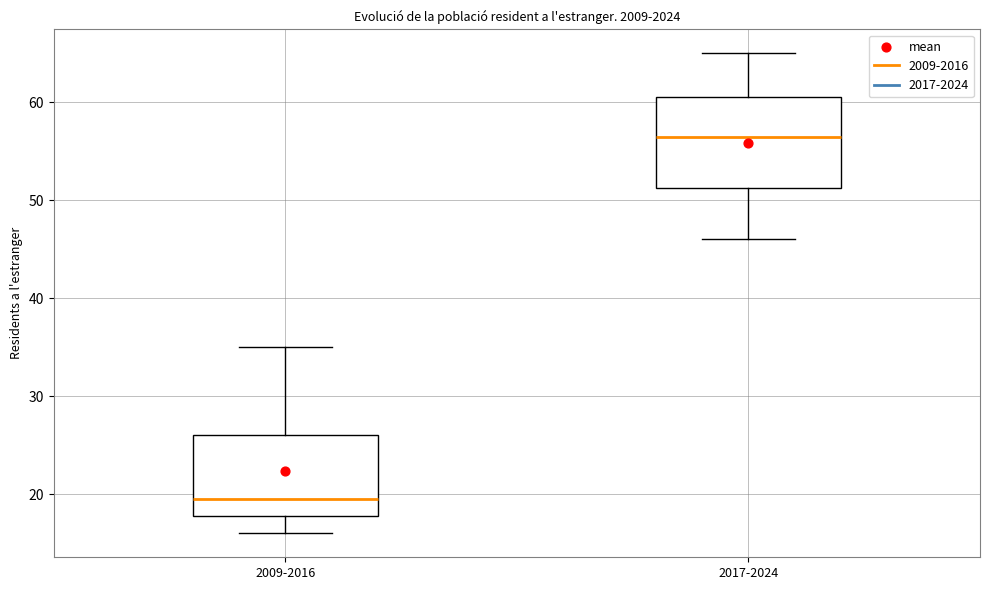

Reading left to right, transcribe this box plot: for each box, give where its median line is, the range the box spans, and where its two whiskers end, as read against the y-axis. The values are not printed on the chart, so give them approximately, as read against the axis.

2009-2016: median 20, box 18 to 26, whiskers 16 to 35
2017-2024: median 57, box 51 to 61, whiskers 46 to 65